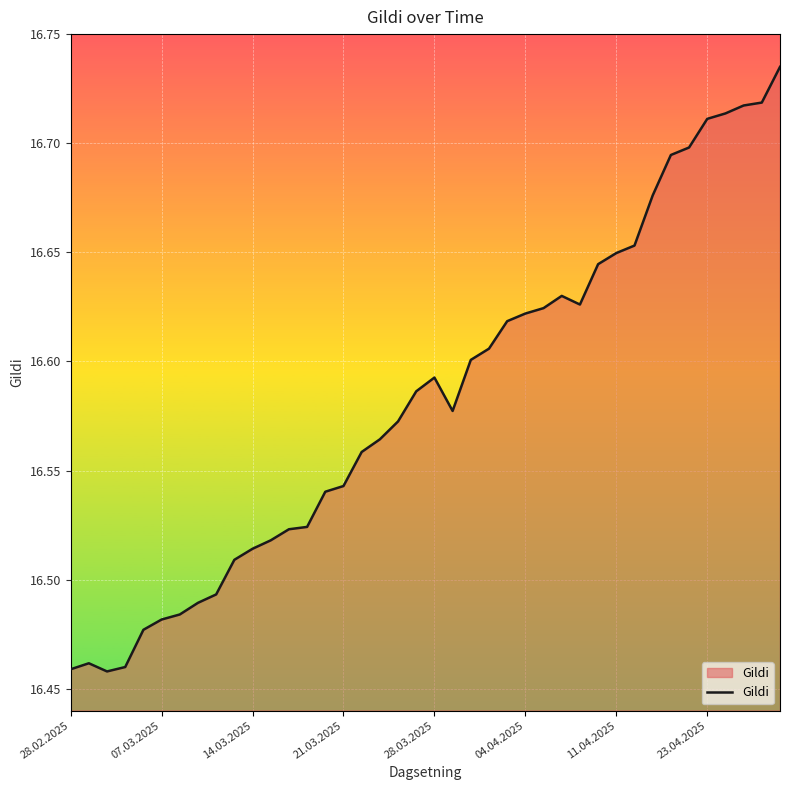

What is the sum of all values?

663.3